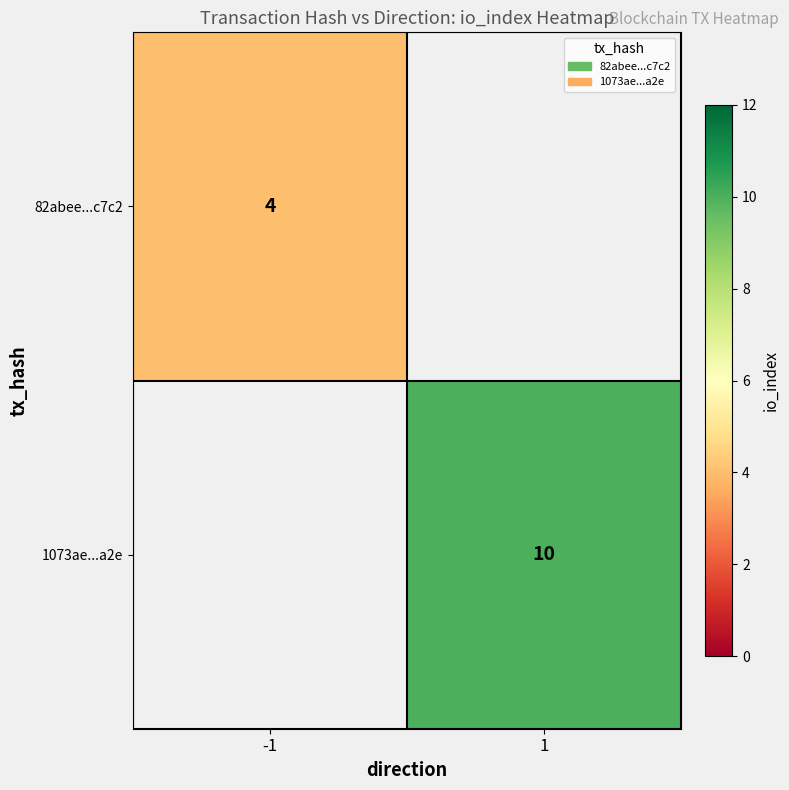

What is the smallest value displayed?

4.0